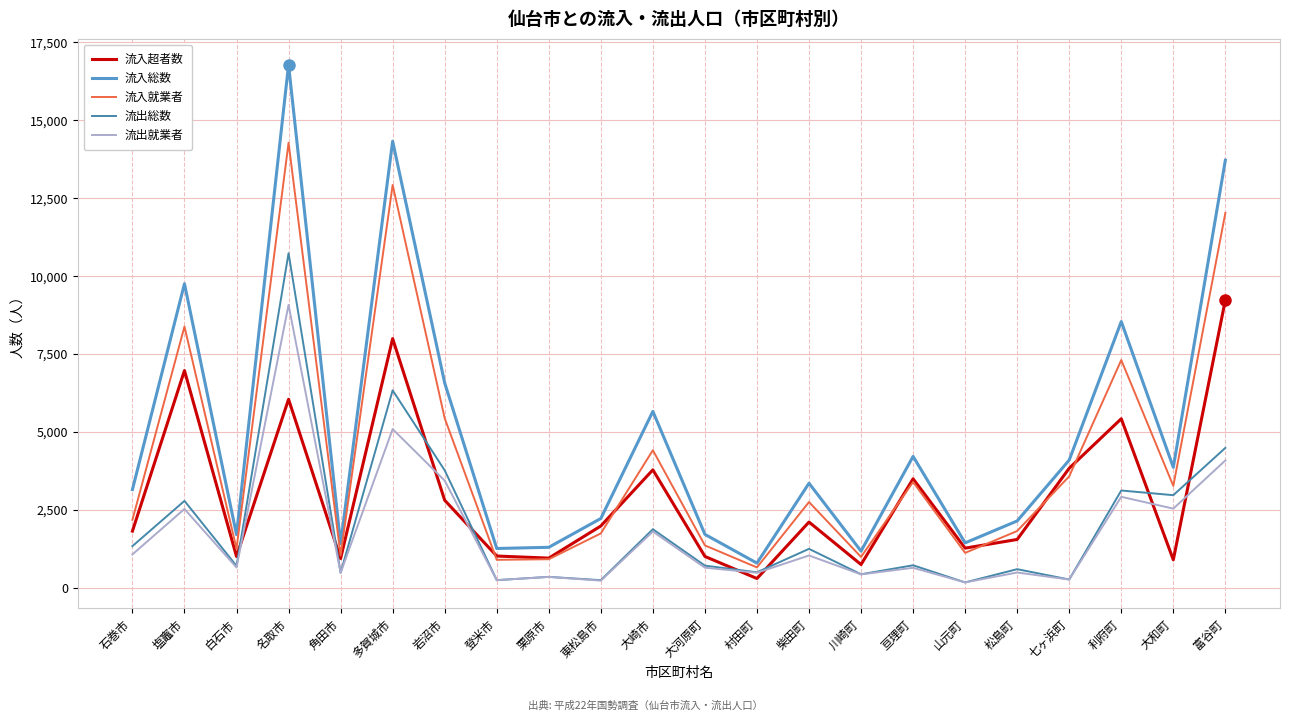

At which category is the sum across all series the highest?

名取市